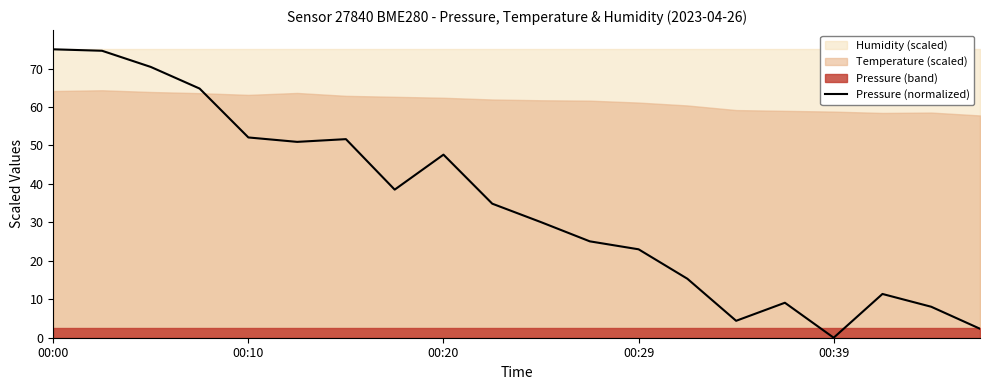

Where is the first local minimum?

5